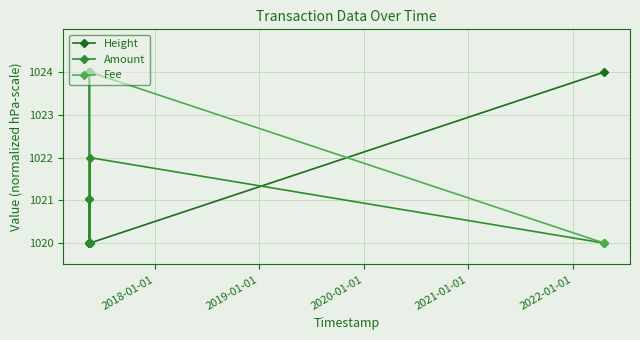

What are all the series names shown in the legend?

Height, Amount, Fee